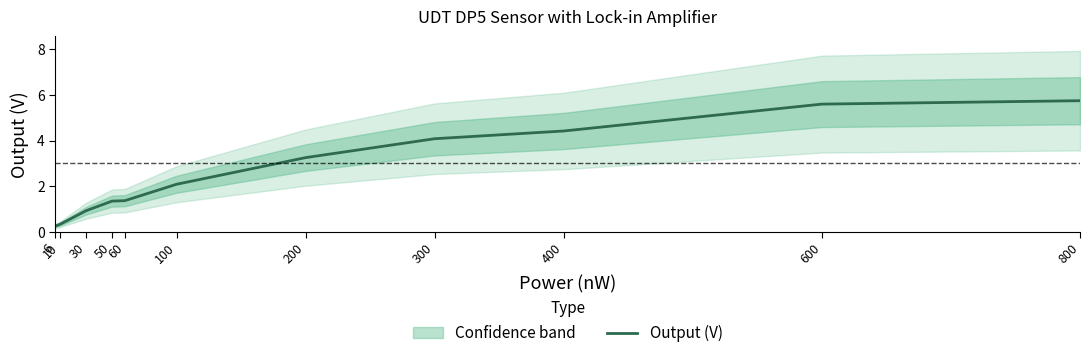

Rank the categories by value from lowest to highest.

6, 10, 30, 50, 60, 100, 200, 300, 400, 600, 800